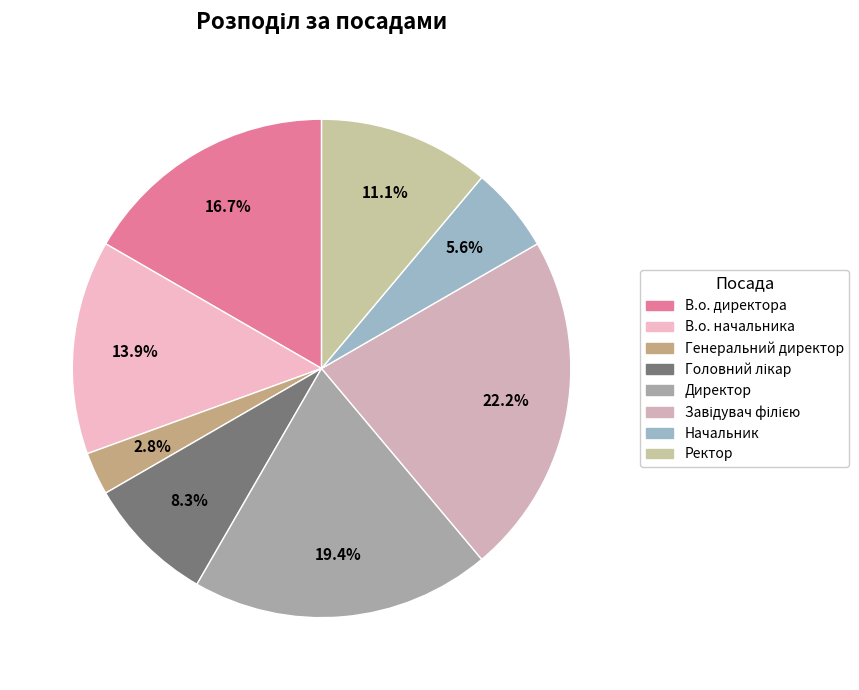

Which slice is the smallest?

Генеральний директор